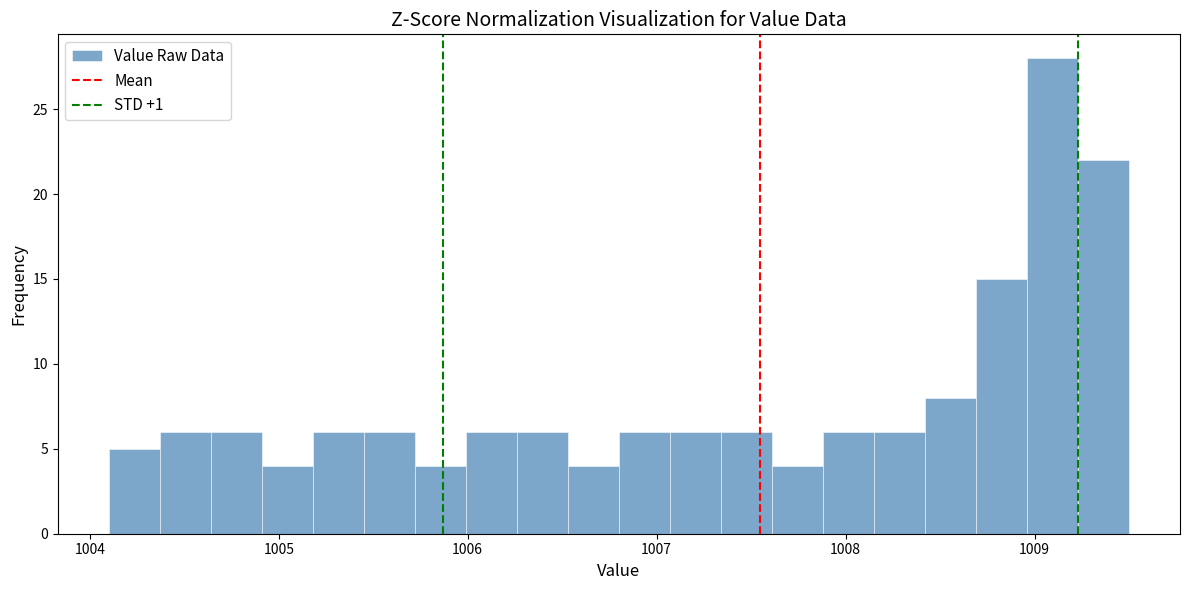

Around what value on the x-axis is the tallest bar? Give the approximate position of its centre, as read against the axis.

1009.1